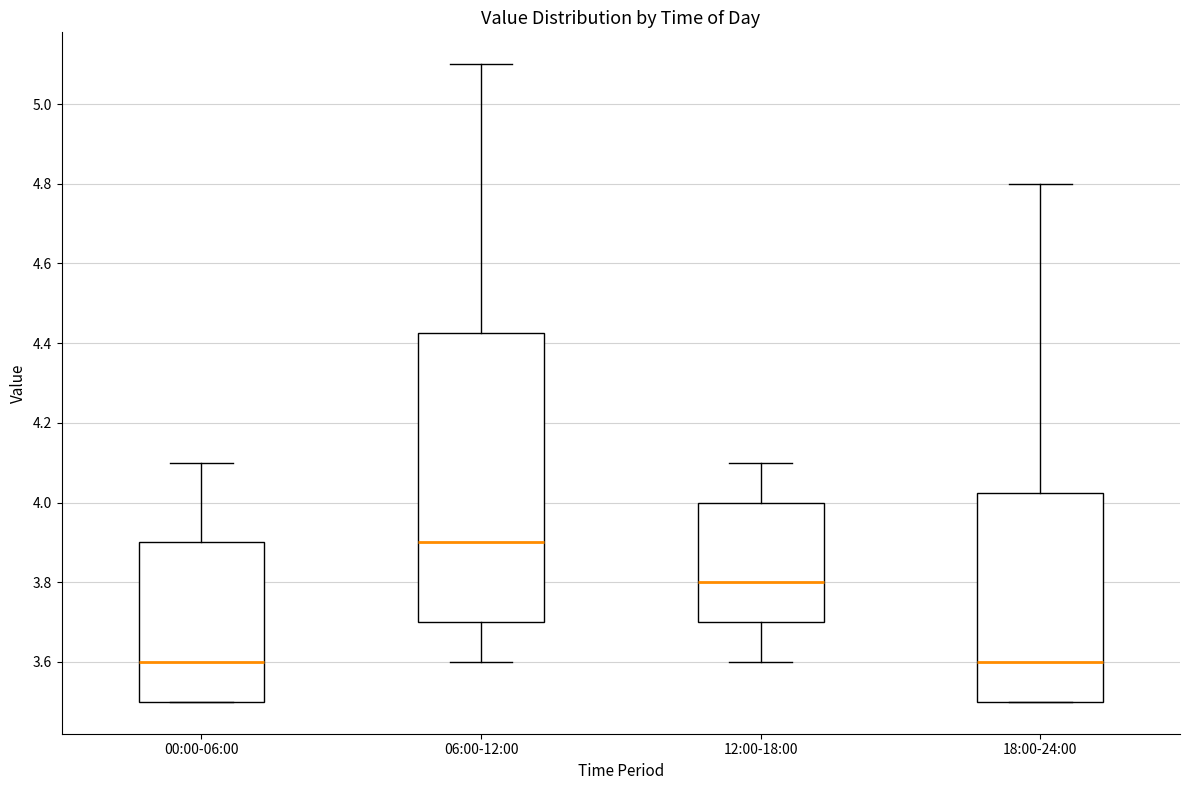

Reading left to right, transcribe this box plot: for each box, give where its median line is, the range the box spans, and where its two whiskers end, as read against the y-axis. The values are not printed on the chart, so give them approximately, as read against the axis.

00:00-06:00: median 3.60, box 3.50 to 3.90, whiskers 3.50 to 4.10
06:00-12:00: median 3.90, box 3.70 to 4.42, whiskers 3.60 to 5.10
12:00-18:00: median 3.80, box 3.70 to 4.00, whiskers 3.60 to 4.10
18:00-24:00: median 3.60, box 3.50 to 4.02, whiskers 3.50 to 4.80